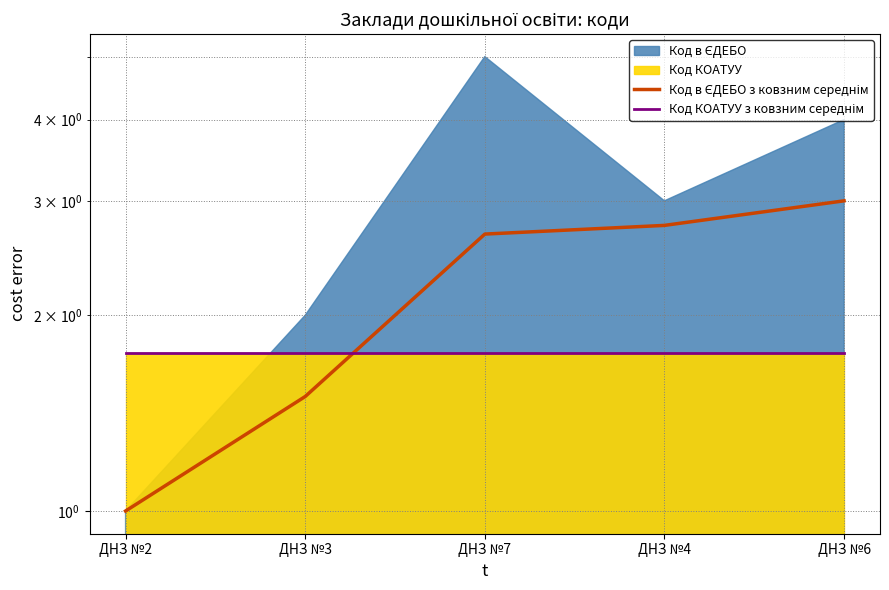

What is the label of the 2nd point from the left?

ДНЗ №3